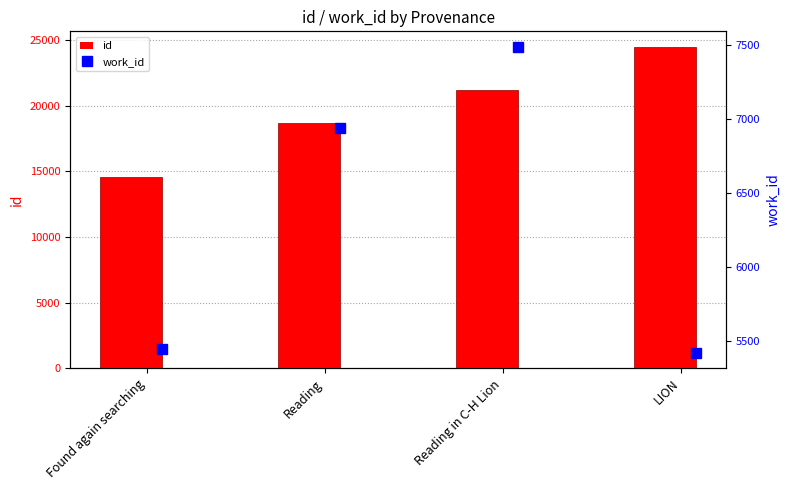

What are all the series names shown in the legend?

id, work_id